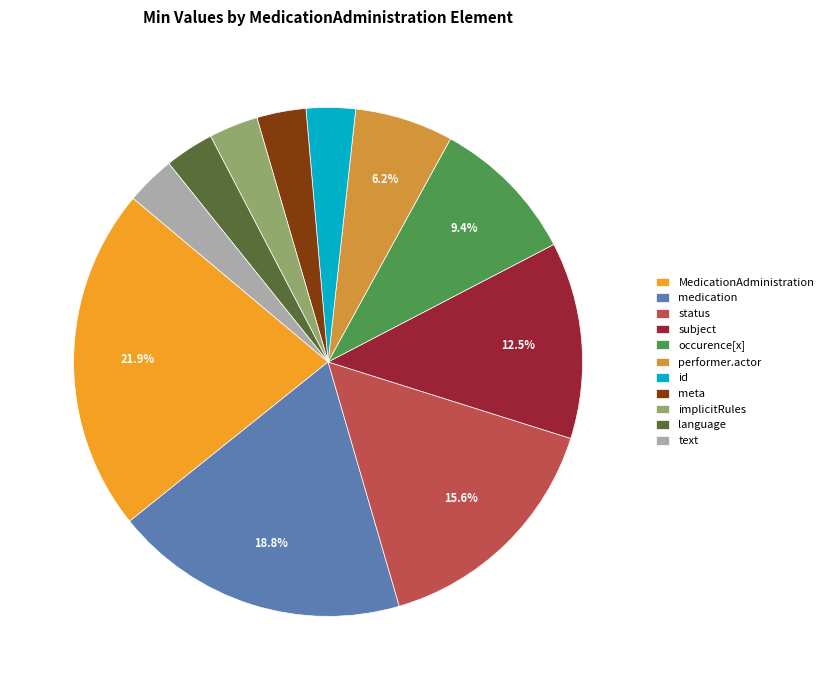

Count the number of slices in the pie.

11